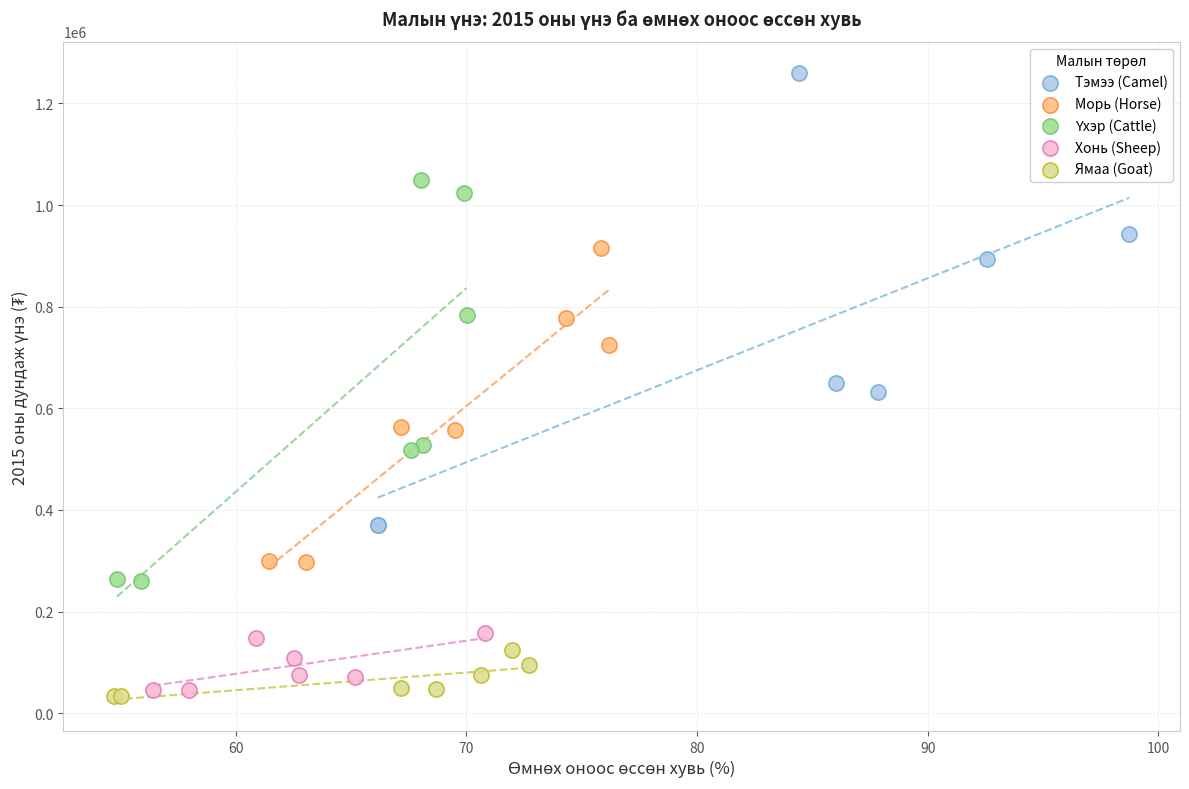

Which series has the largest Y range (max minus min)?

Тэмээ (Camel)